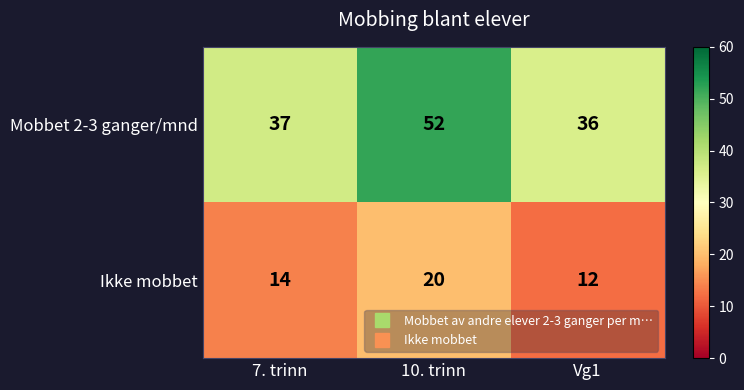

Rank the series by their maximum value, from highest to lowest.

Mobbet 2-3 ganger/mnd, Ikke mobbet